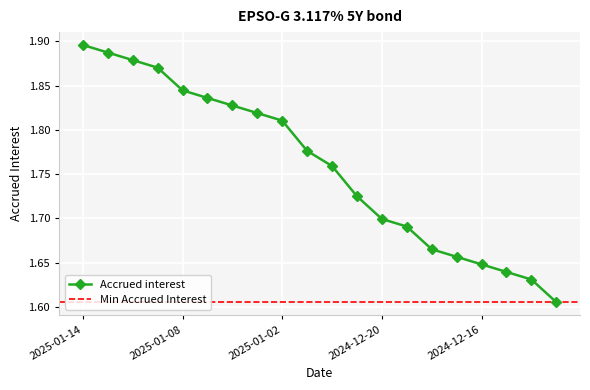

What is the smallest value displayed?

1.6